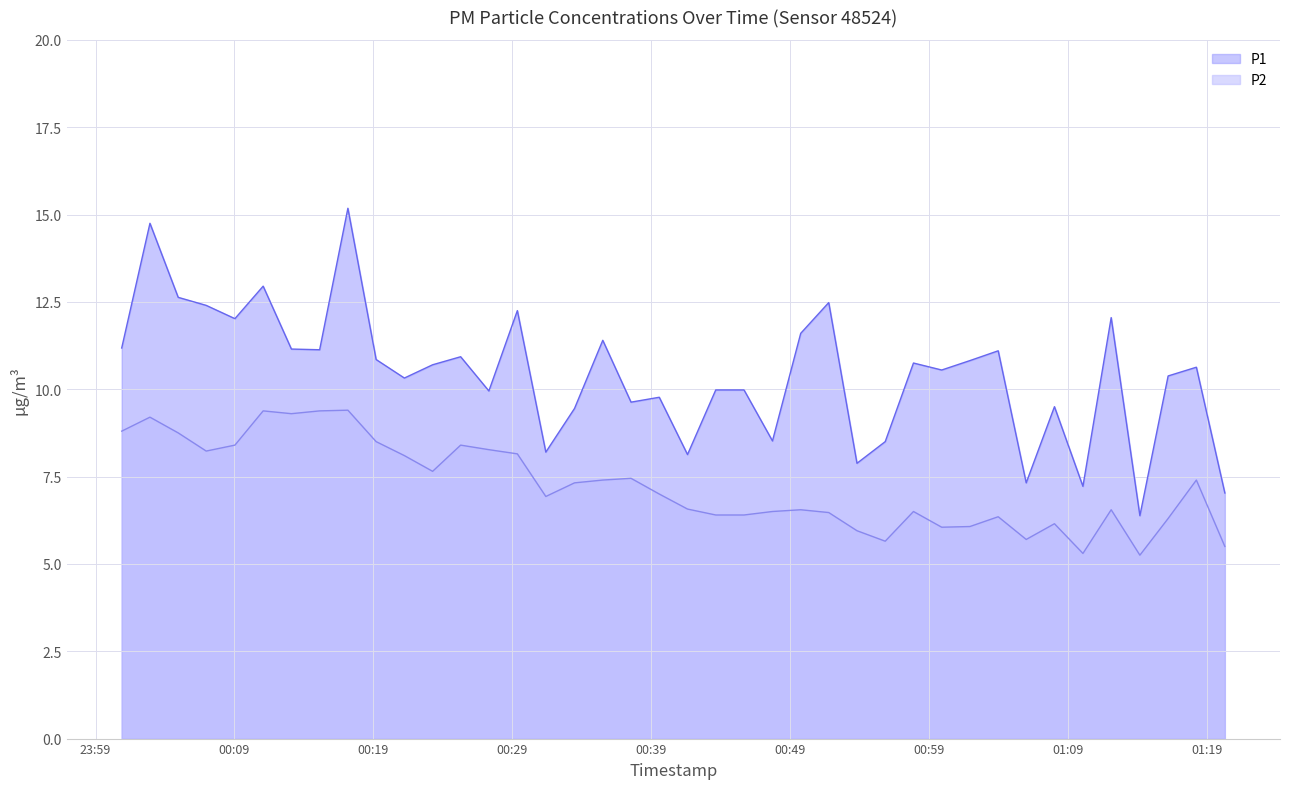

What is the difference between the maximum and minimum values in the P1 series?

8.8